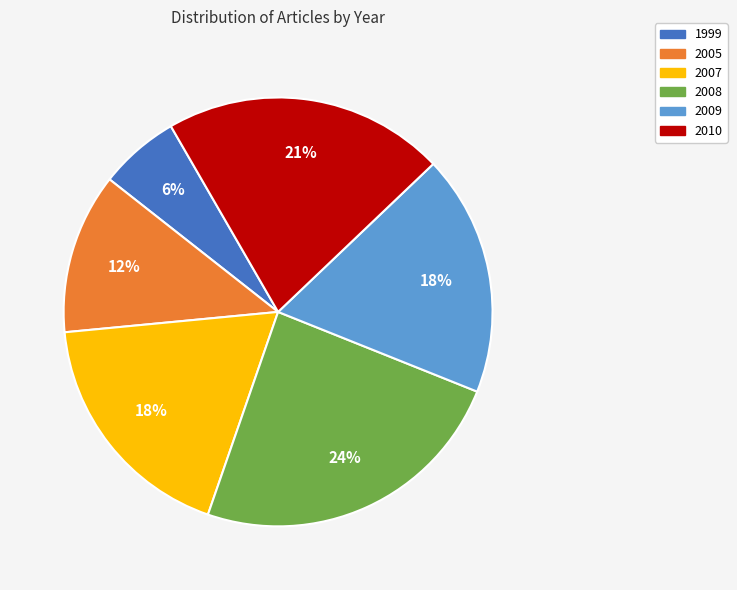

How many slices are in this pie chart?

6